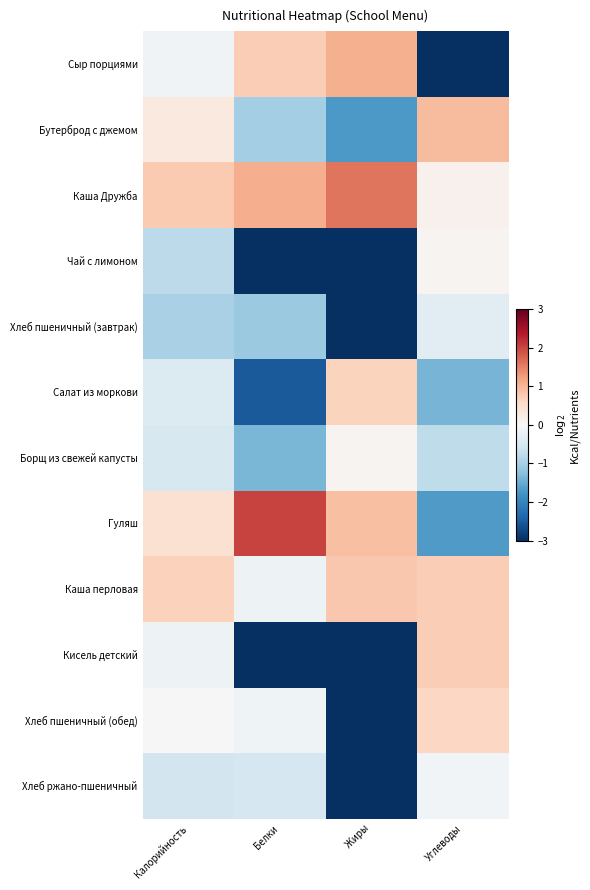

At how many categories does at least one series exceed 0?

4